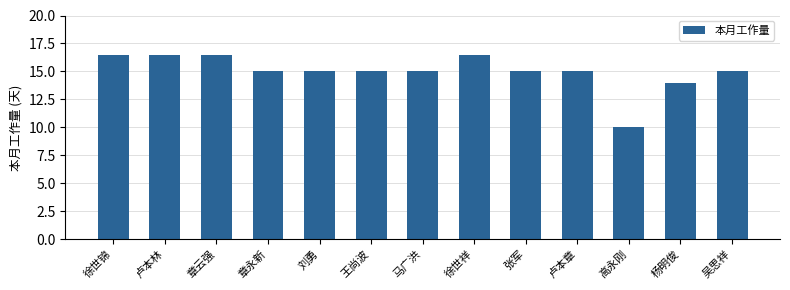

What is the change in value from 卢本林 to 刘勇?

-1.5